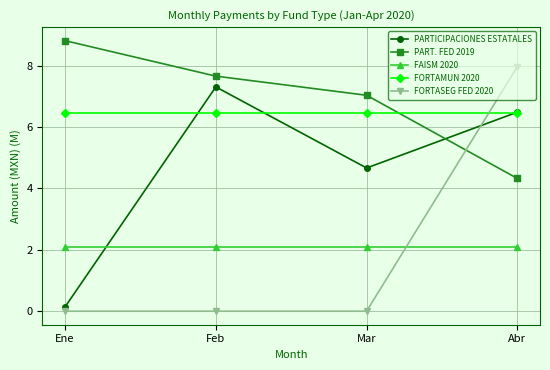

Count the number of categories in the chart.

4